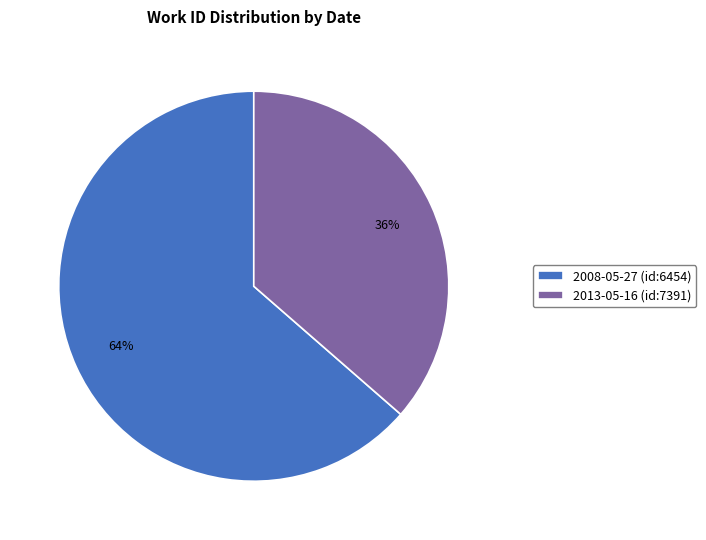

How many segments does this pie chart have?

2